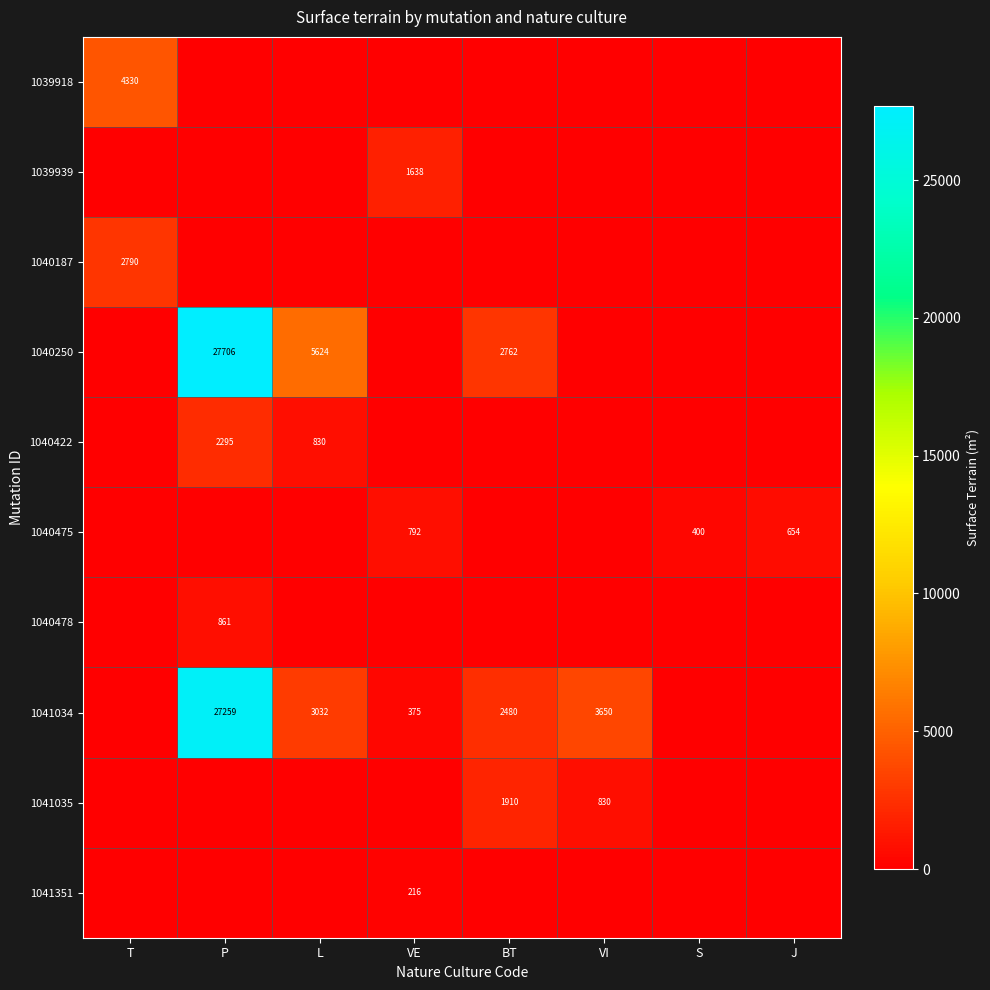

The value of 1040187 at T is 2790. True or false?

True